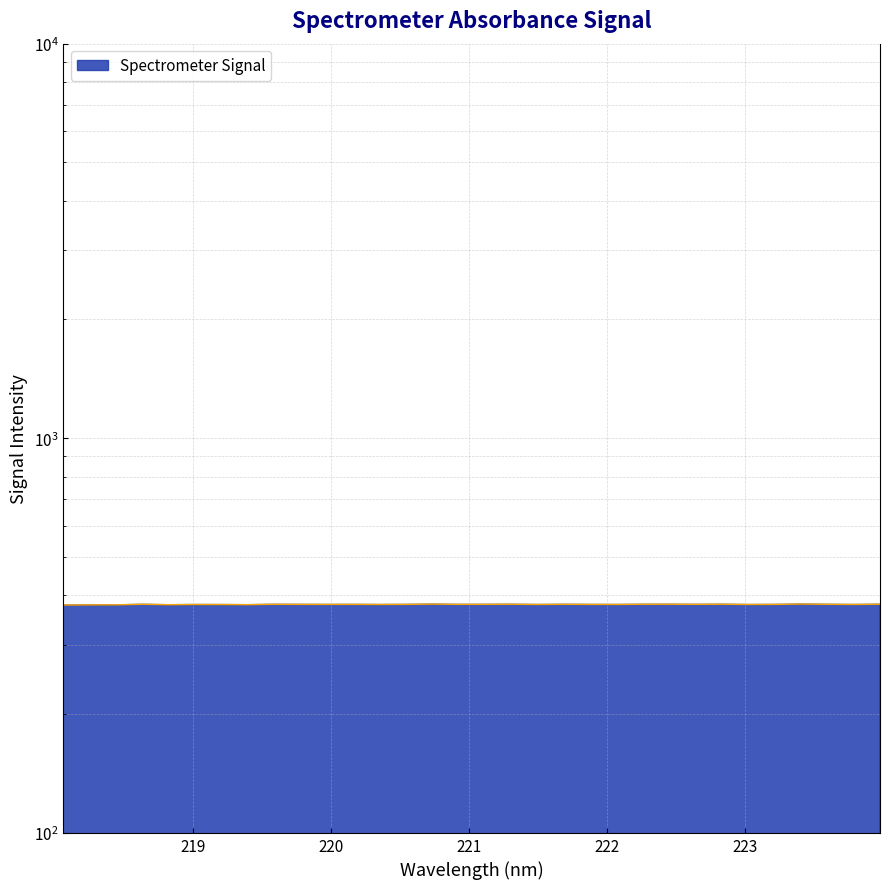

Which label corresponds to the largest value in the chart?

223.408